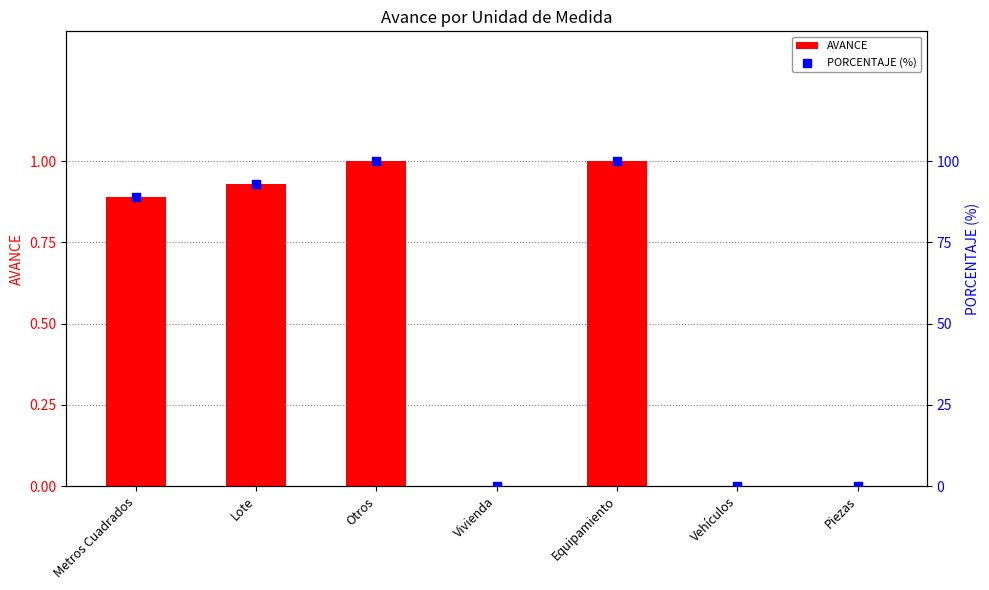

What is the total value across all series at Otros?

101.0